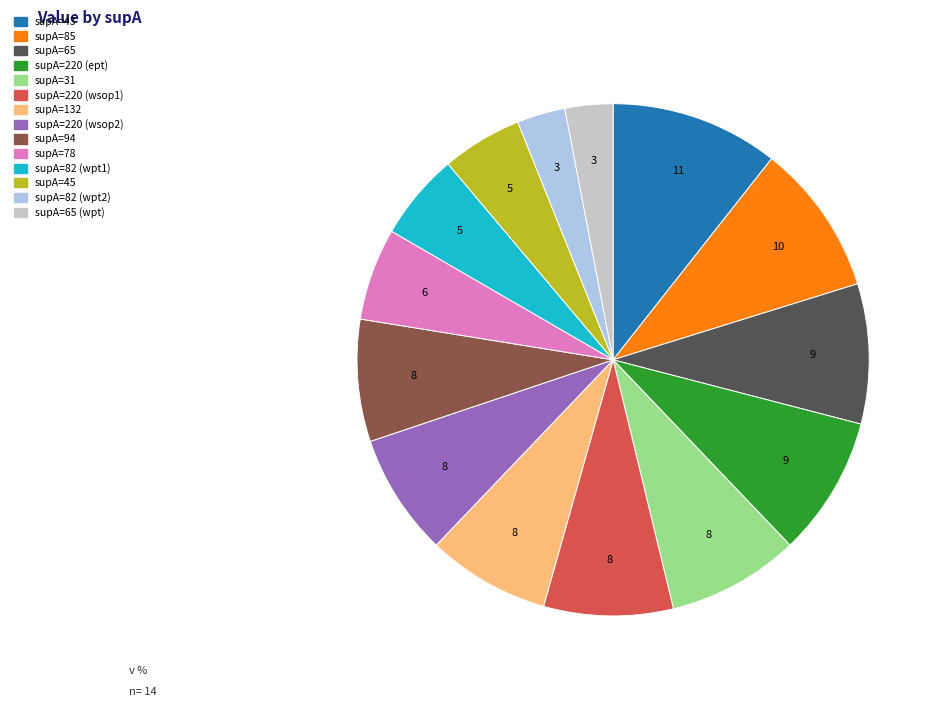

Is there any slice that represents more than half of the pie?

No